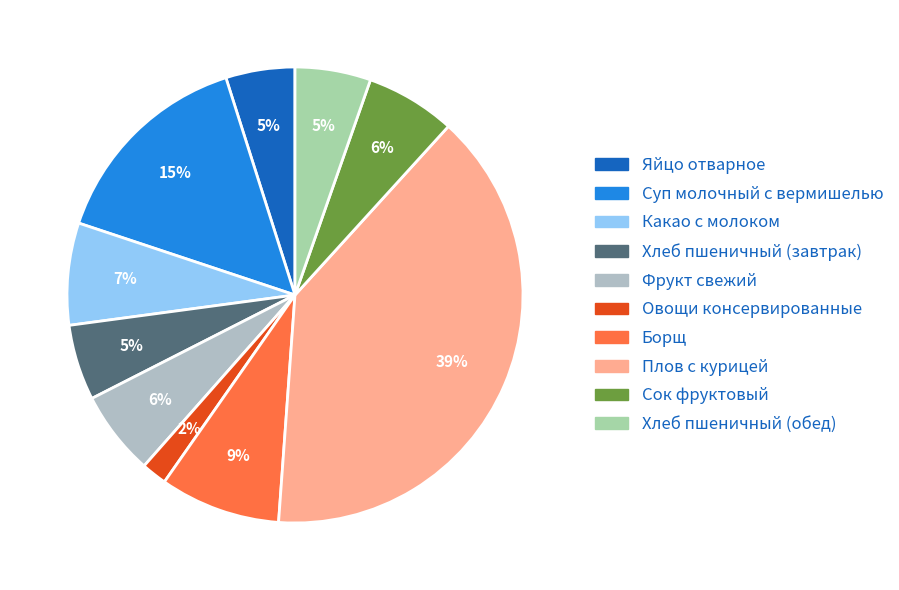

How many segments does this pie chart have?

10